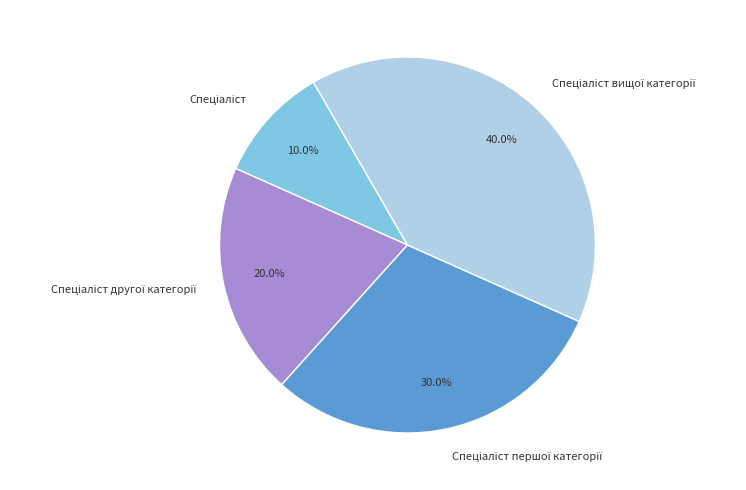

To the nearest percent, what is the difference between the largest and smallest slice percentages?

30%